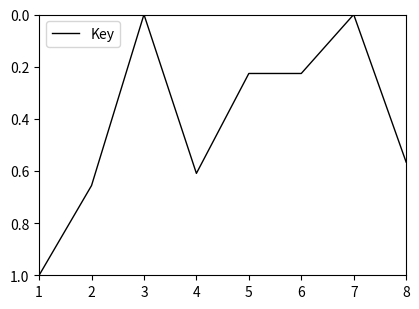

Which label corresponds to the largest value in the chart?

1